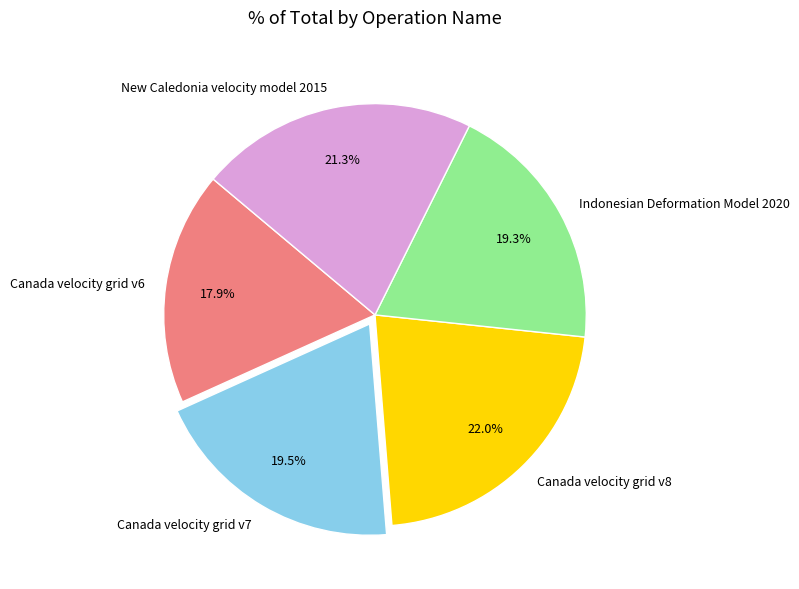

Which slice is the largest?

Canada velocity grid v8